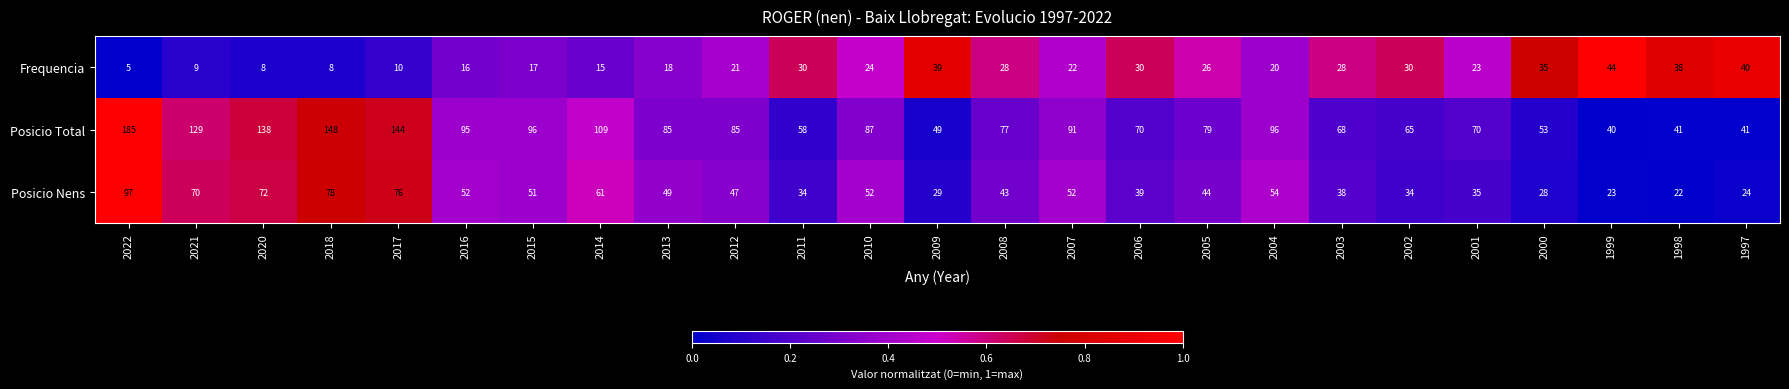

Rank the series by their maximum value, from lowest to highest.

Frequencia, Posicio Nens, Posicio Total